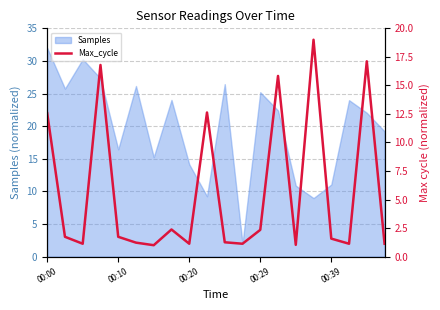

What is the highest value of the Samples series?

32.0